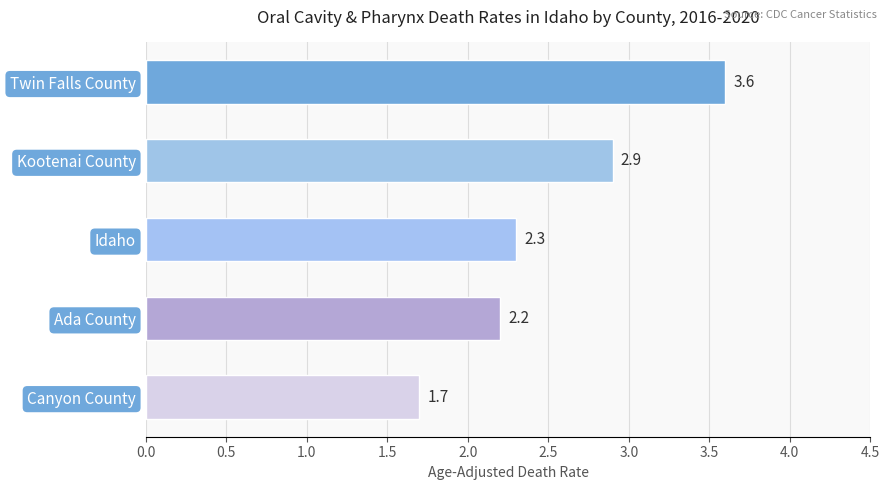

What is the difference between the maximum and second lowest values?

1.4